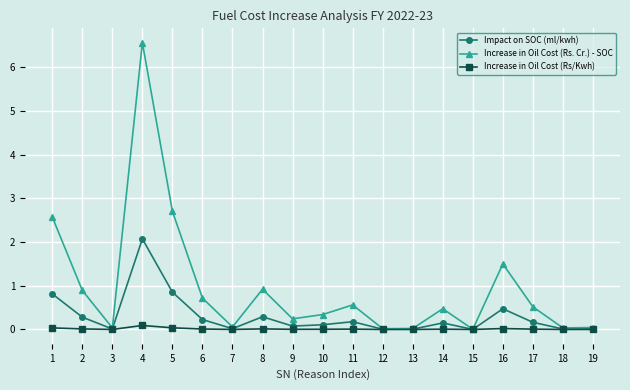

Does the chart display data point markers on the line(s)?

Yes